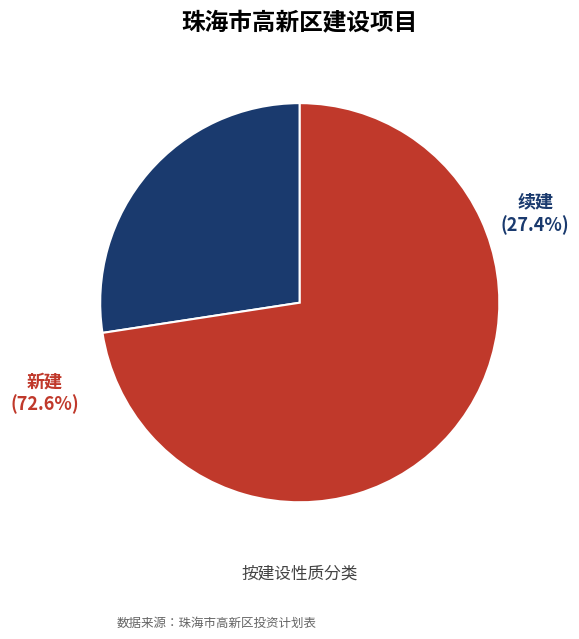

Is it true that 新建 is 73% of the pie?

True